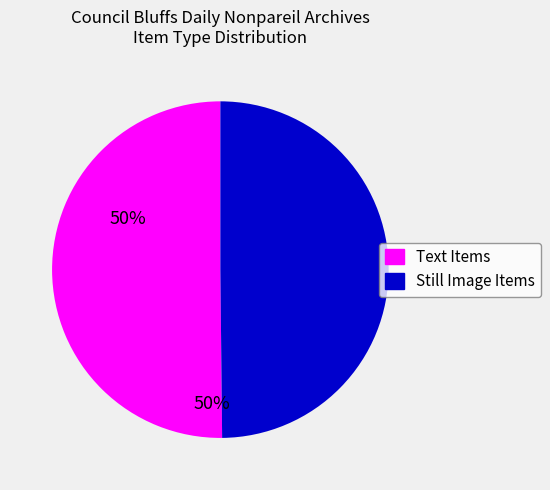

Count the number of slices in the pie.

2